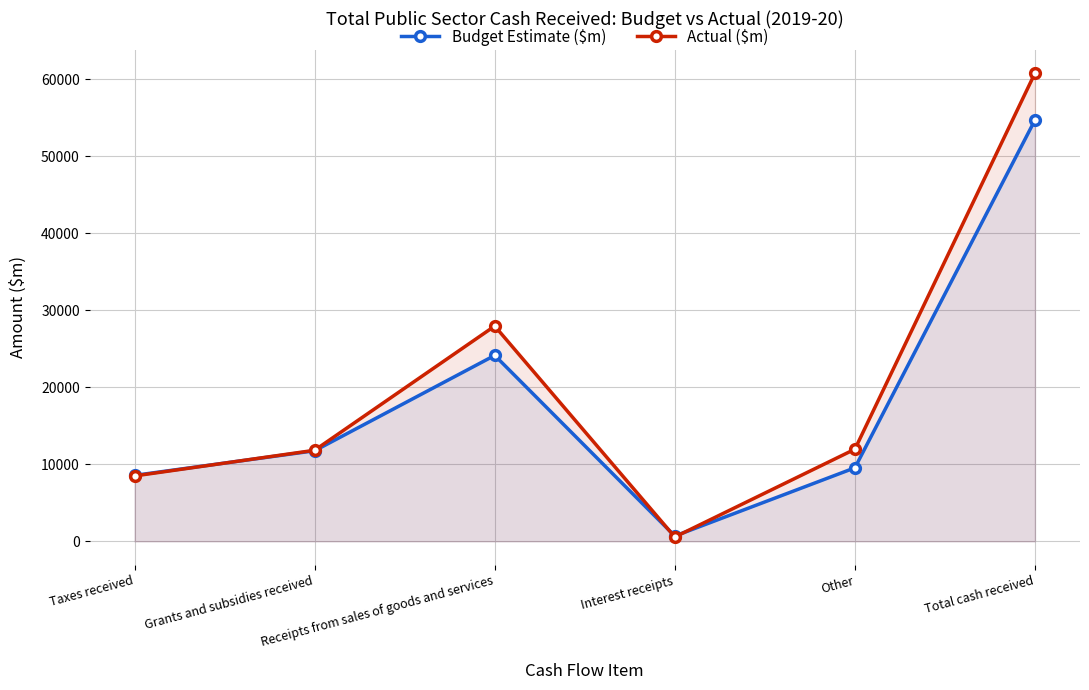

What is the value of the Budget Estimate ($m) point at the 2nd from the left?

11762